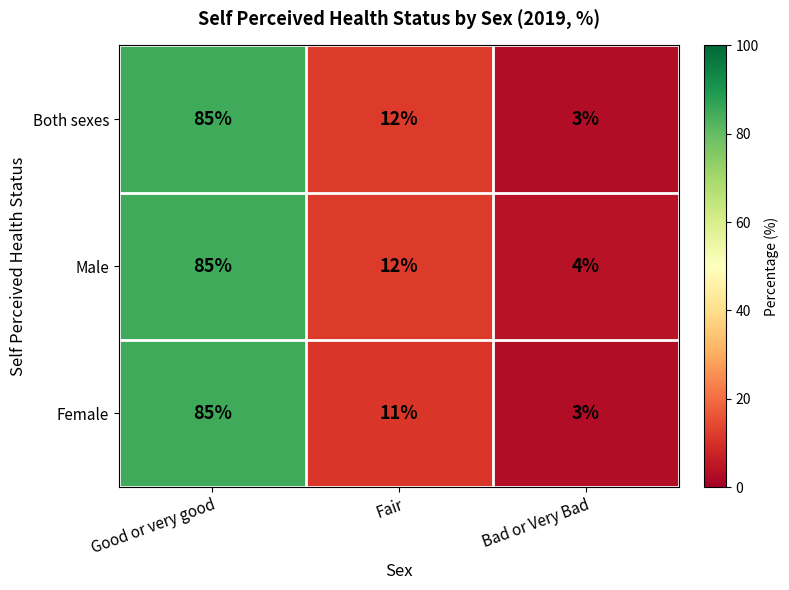

Between Good or very good and Fair, which series saw the biggest shift?

Female